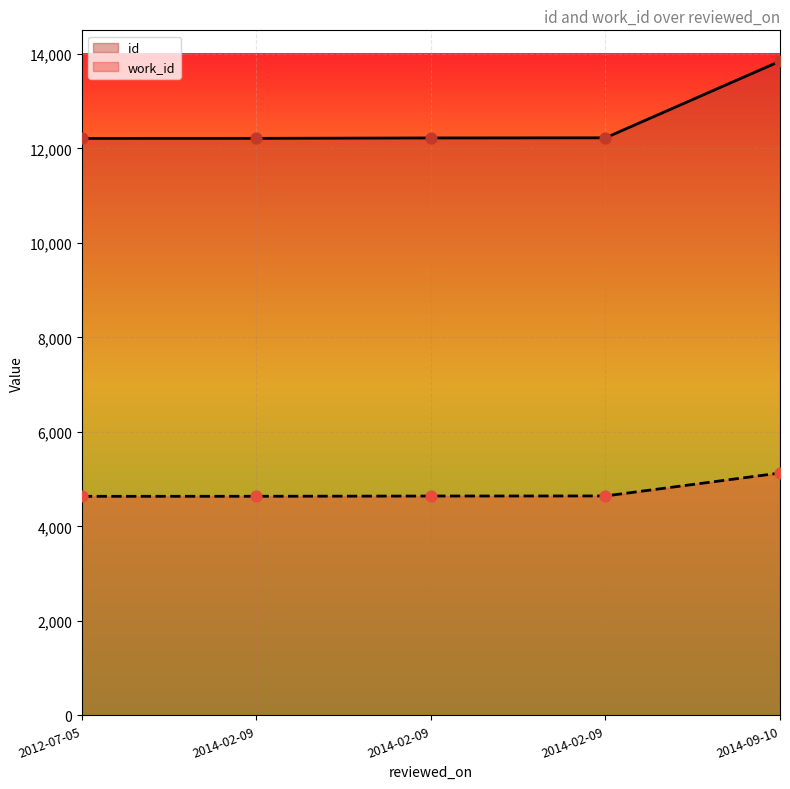

Which series contains the highest Y value?

id